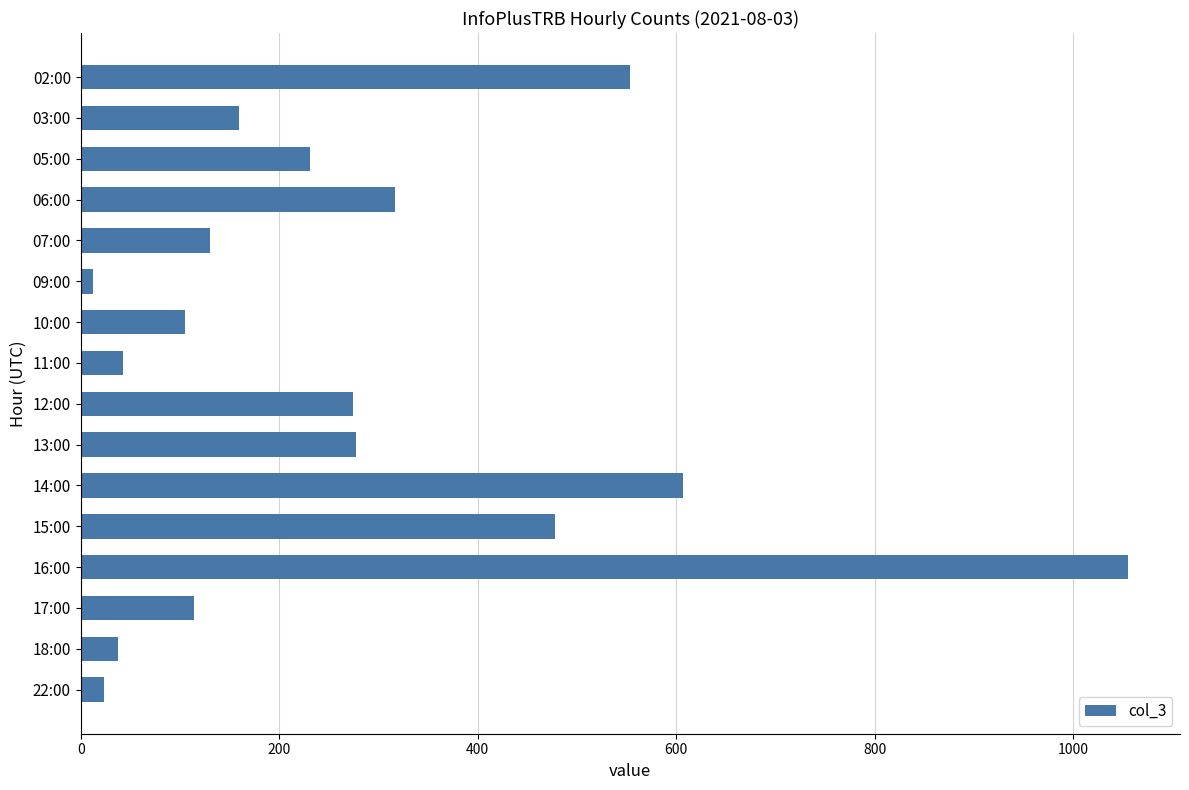

What is the label of the 16th bar from the bottom?

02:00